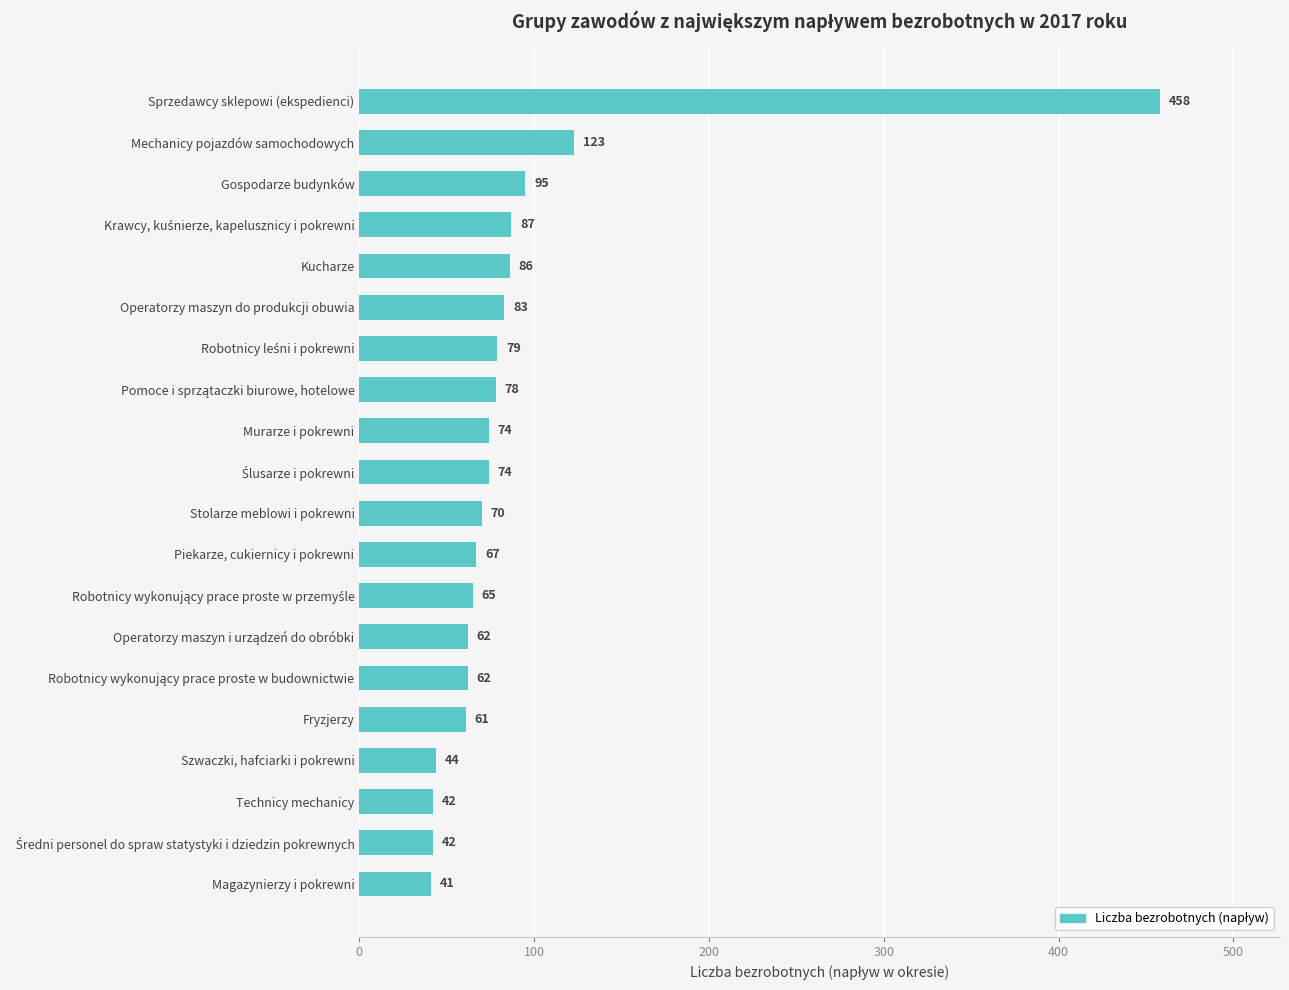

What is the average value?

90